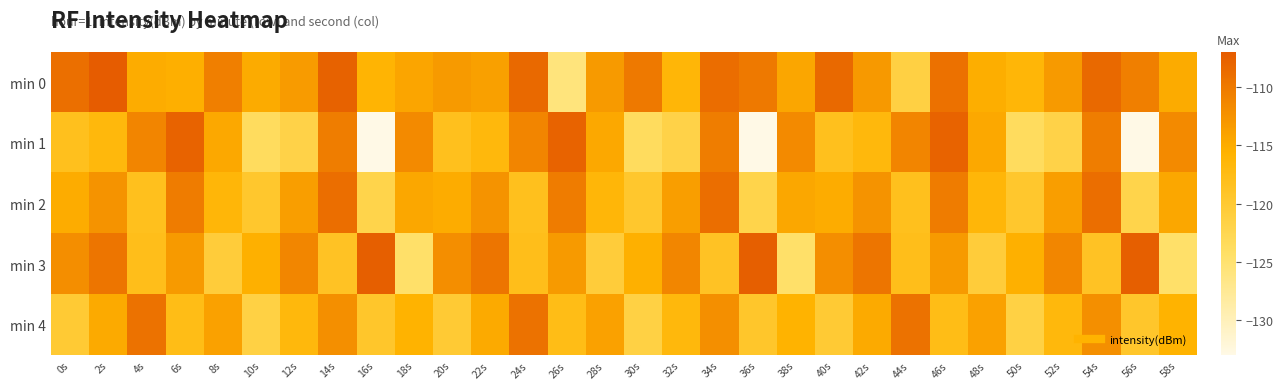

What is the spread (max minus min) of values at 12s?

10.4